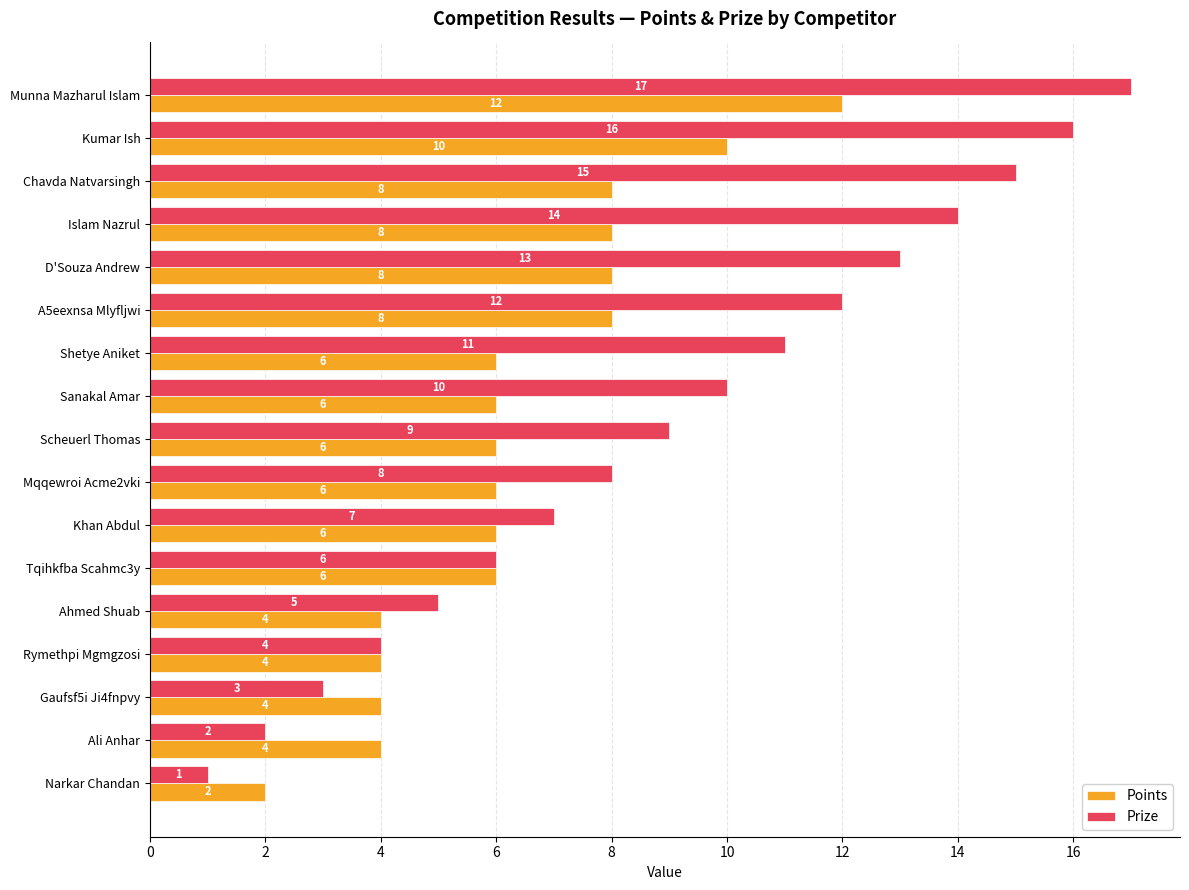

What are all the series names shown in the legend?

Points, Prize